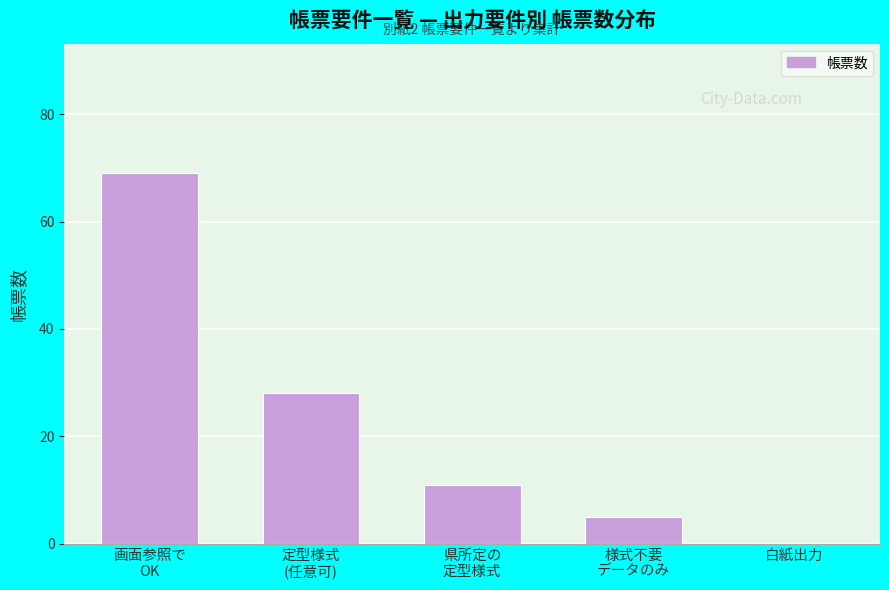

What is the greatest value displayed?

69